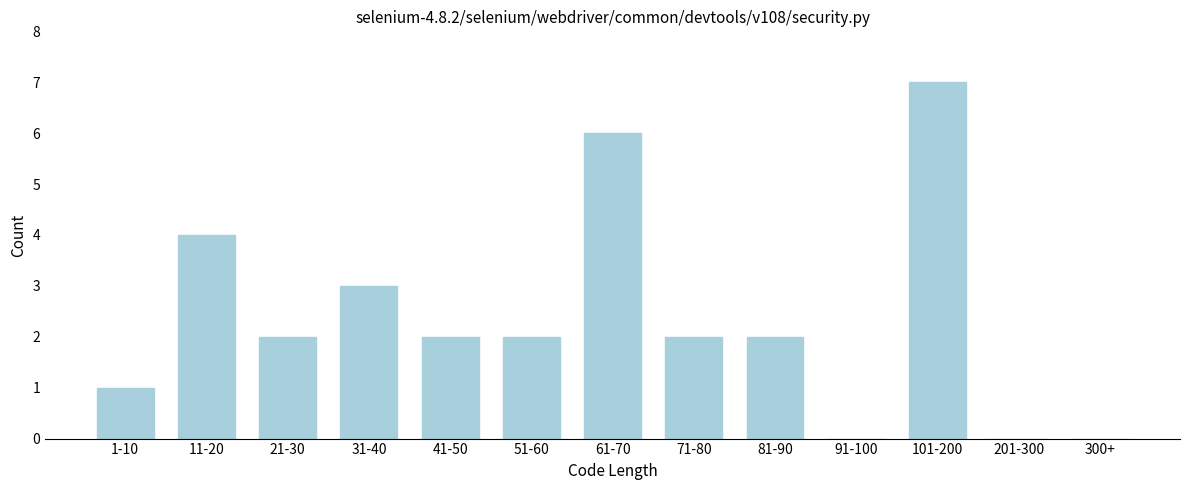

Reading left to right, transcribe all the data shown in this chart.

1-10=1	11-20=4	21-30=2	31-40=3	41-50=2	51-60=2	61-70=6	71-80=2	81-90=2	91-100=0	101-200=7	201-300=0	300+=0